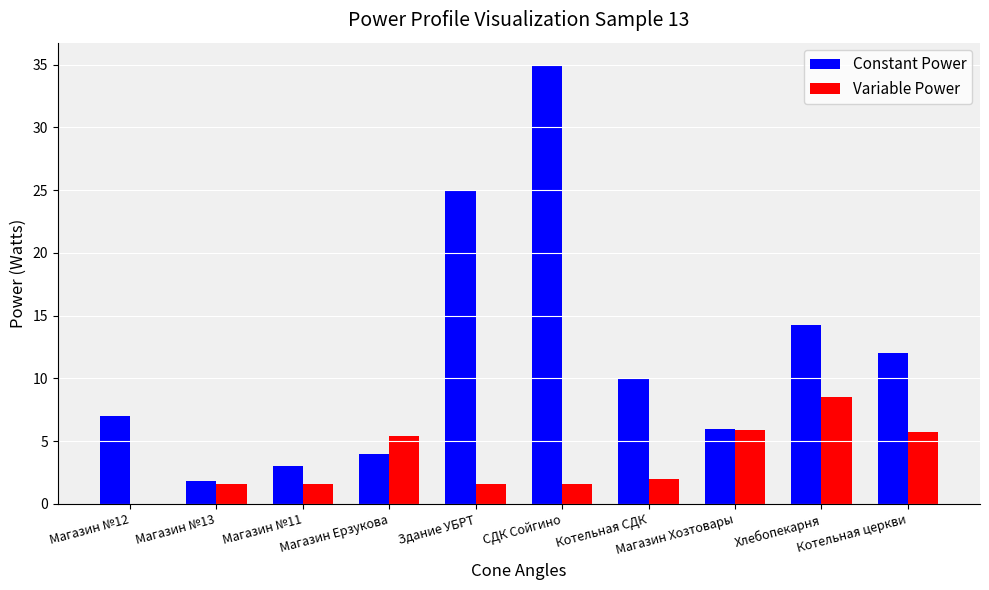

Between Магазин №13 and Котельная церкви, which series saw the biggest shift?

Constant Power